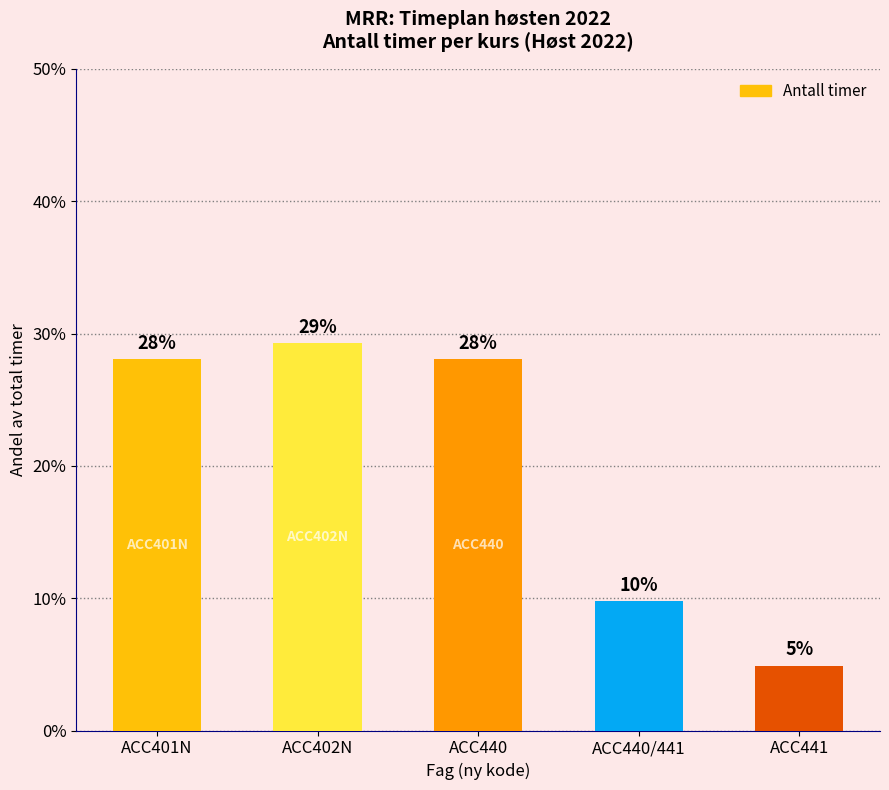

Does the chart contain any negative values?

No